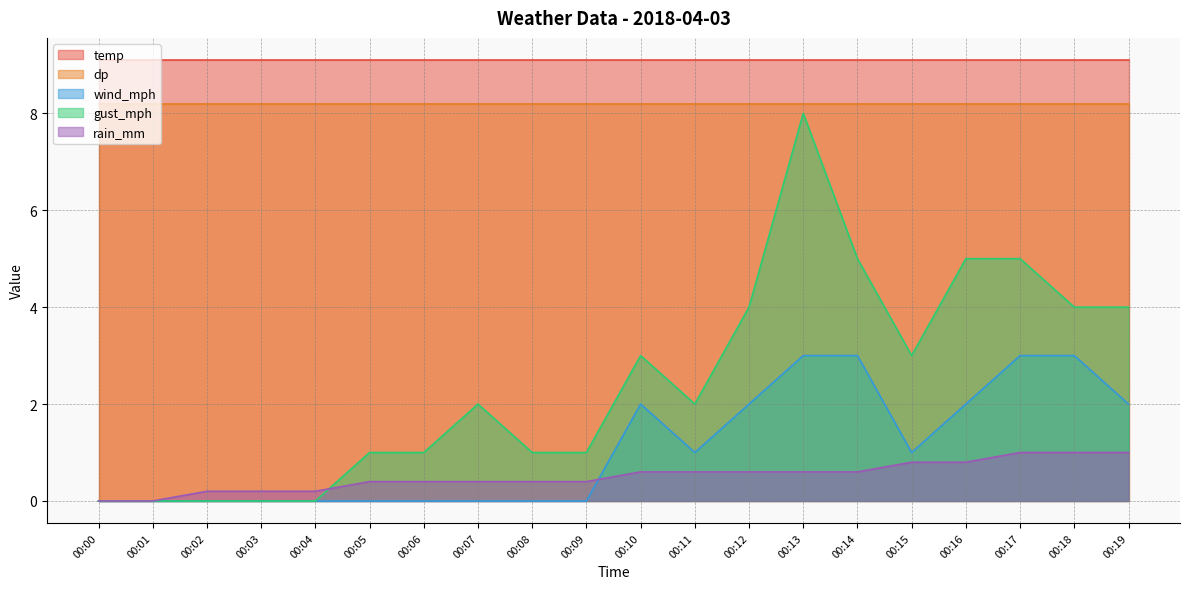

How many positive values does the rain_mm series have?

18